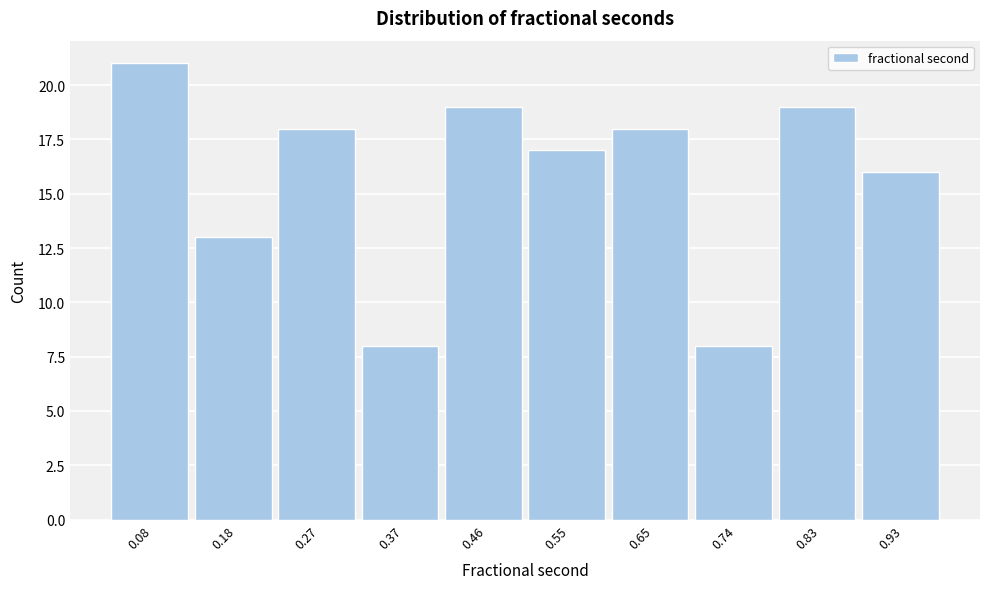

What is the height of the bar covering 0.60 to 0.69 on the x-axis? Neither the bar edges nor the heights are printed on the chart, so give them approximately, as read against the axes.

18